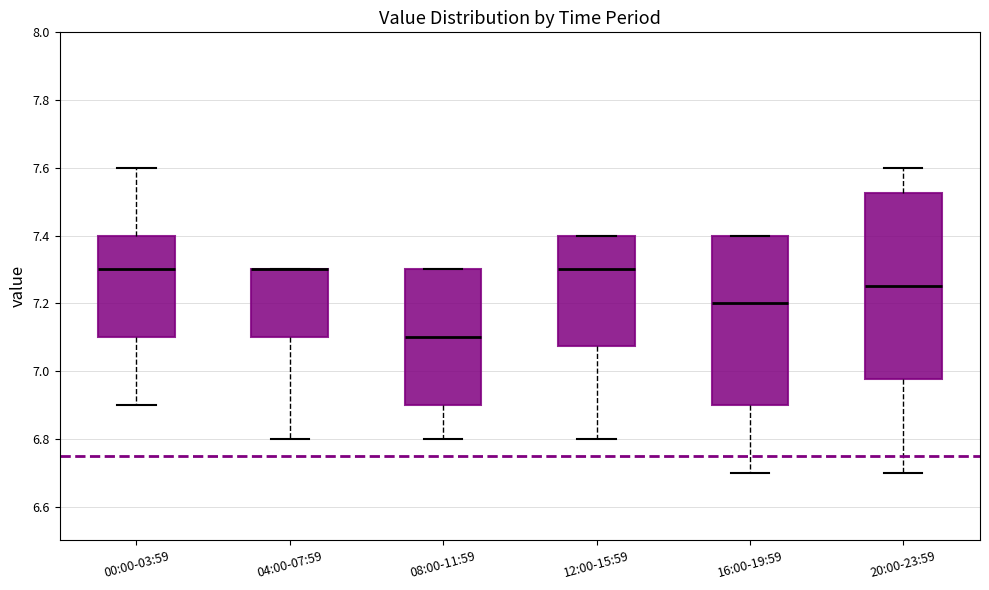

Reading left to right, transcribe this box plot: for each box, give where its median line is, the range the box spans, and where its two whiskers end, as read against the y-axis. The values are not printed on the chart, so give them approximately, as read against the axis.

00:00-03:59: median 7.30, box 7.10 to 7.40, whiskers 6.90 to 7.60
04:00-07:59: median 7.30 (drawn on the box's upper edge), box 7.10 to 7.30, whiskers 6.80 to 7.30
08:00-11:59: median 7.10, box 6.90 to 7.30, whiskers 6.80 to 7.30
12:00-15:59: median 7.30, box 7.08 to 7.40, whiskers 6.80 to 7.40
16:00-19:59: median 7.20, box 6.90 to 7.40, whiskers 6.70 to 7.40
20:00-23:59: median 7.26, box 6.98 to 7.52, whiskers 6.70 to 7.60